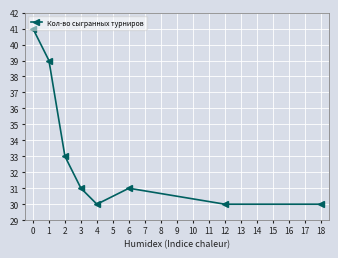

What is the value of the 2nd point from the left?

39